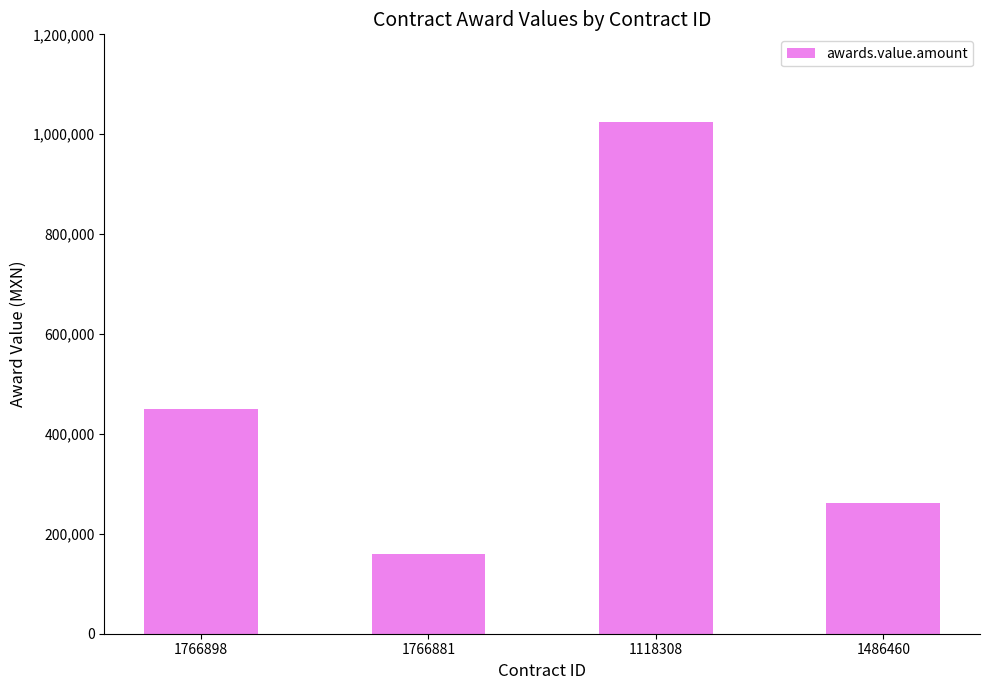

Rank the categories by value from highest to lowest.

1118308, 1766898, 1486460, 1766881